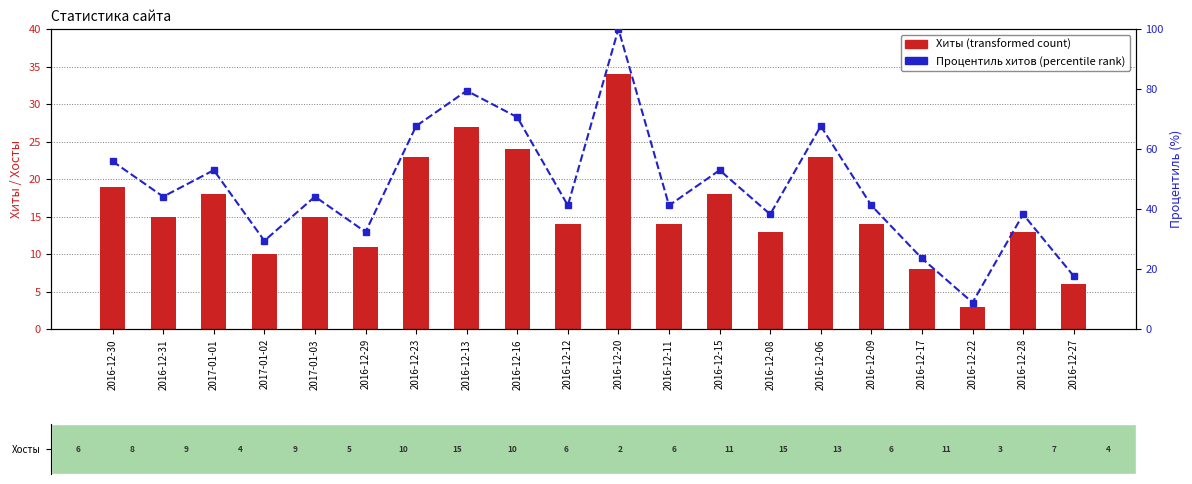

Between 2017-01-03 and 2016-12-17, which series saw the biggest shift?

Процентиль хитов